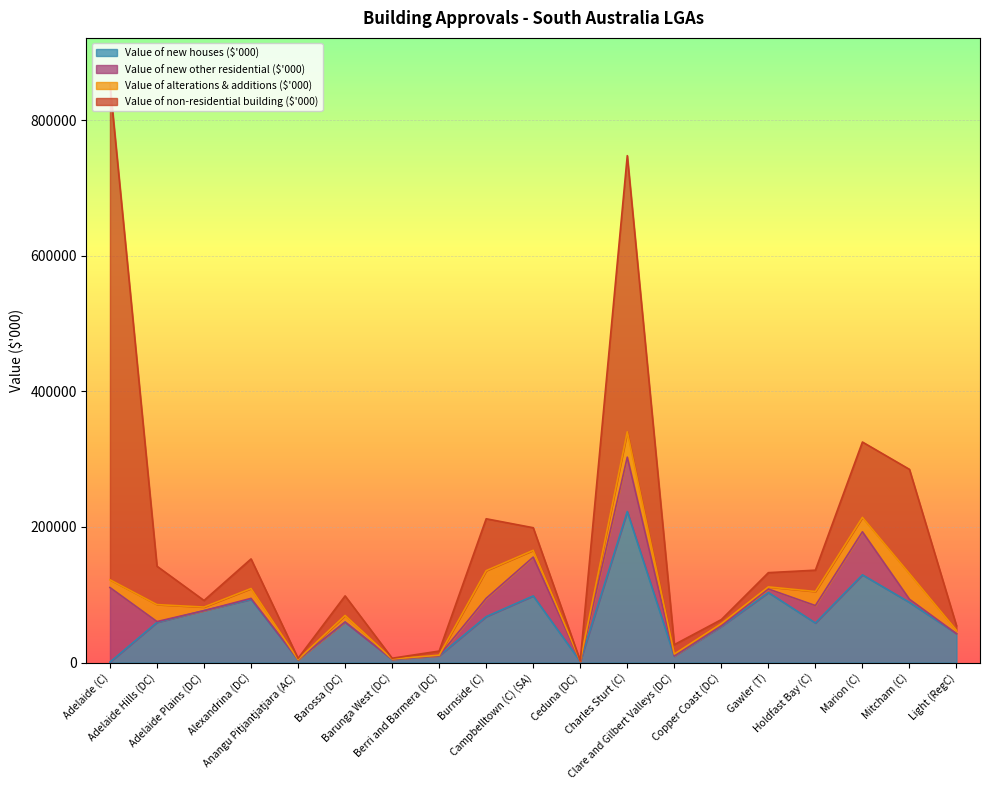

Where is the first local minimum for Value of new houses ($'000)?

Anangu Pitjantjatjara (AC)